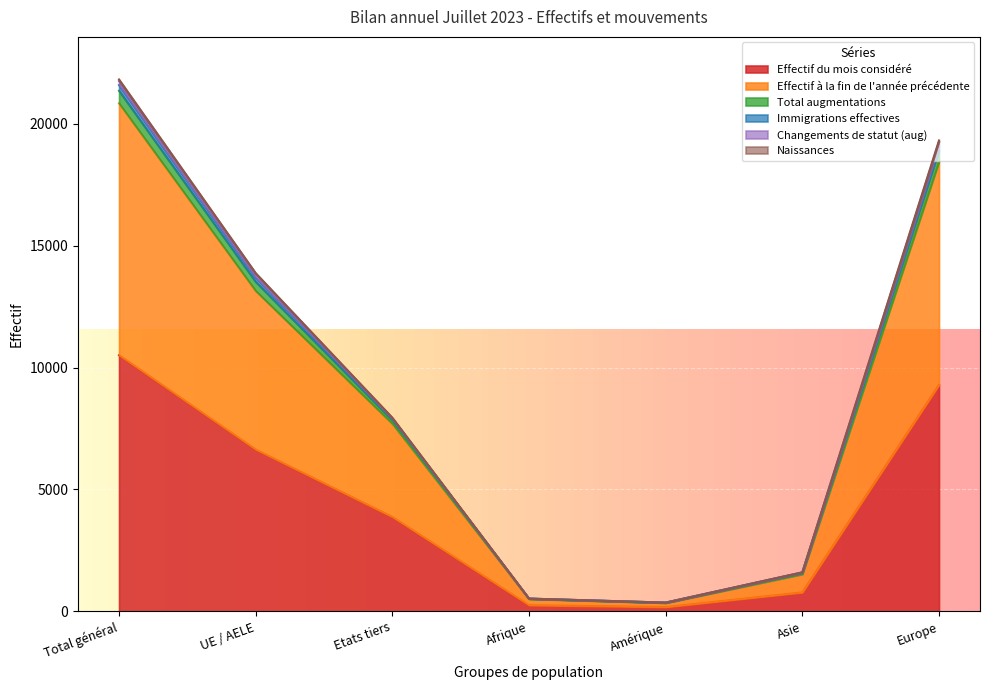

Which category has the highest value in the Effectif du mois considéré series?

Total général